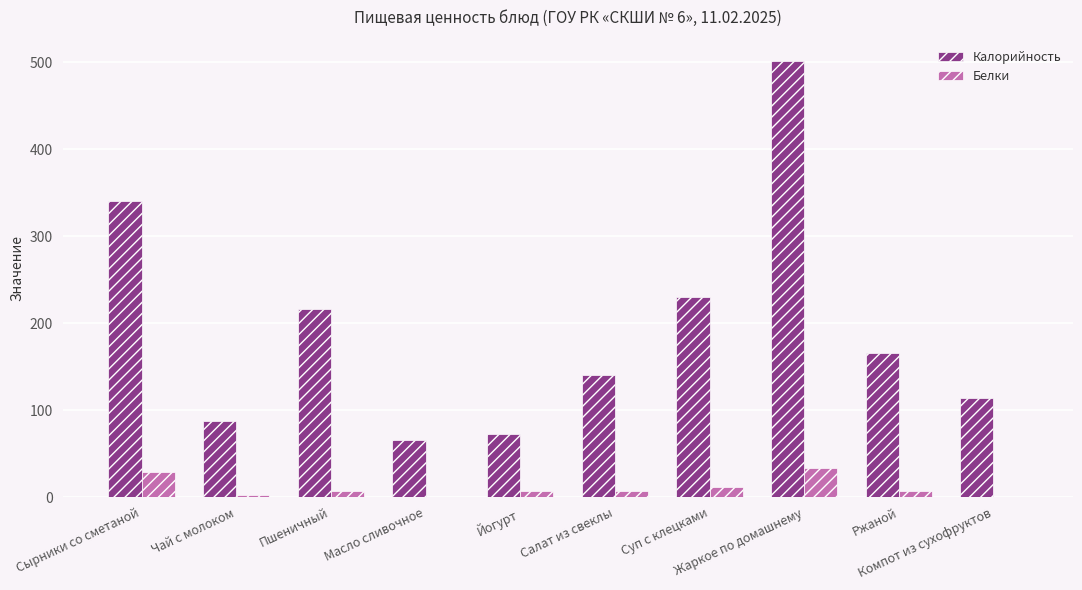

What is the sum of all Калорийность values?

1934.6